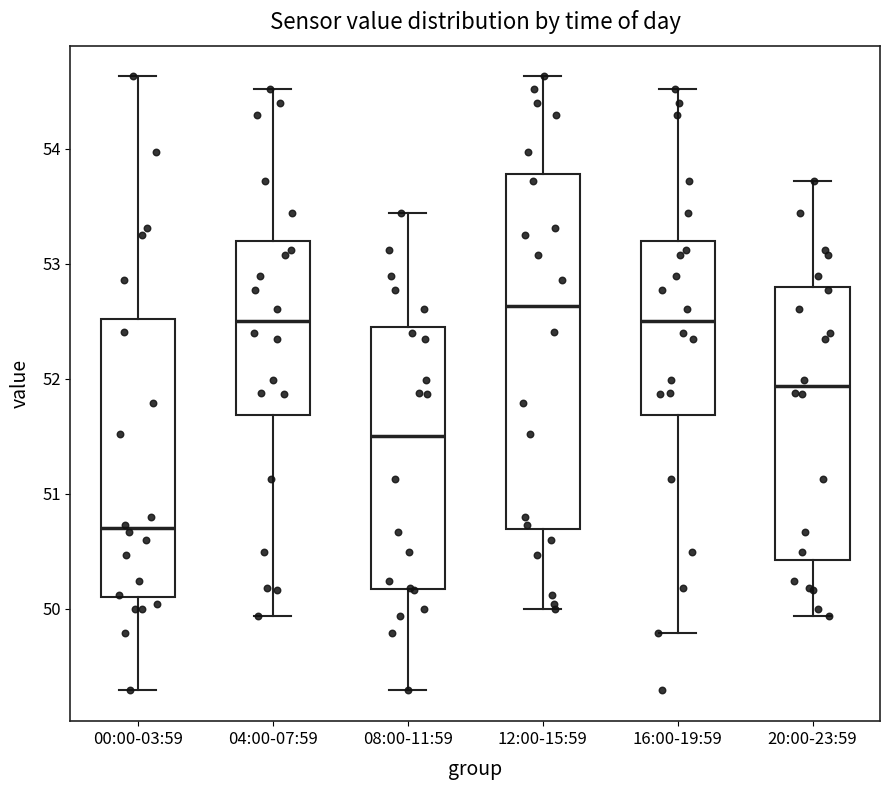

Which box's median line is the lowest?

00:00-03:59